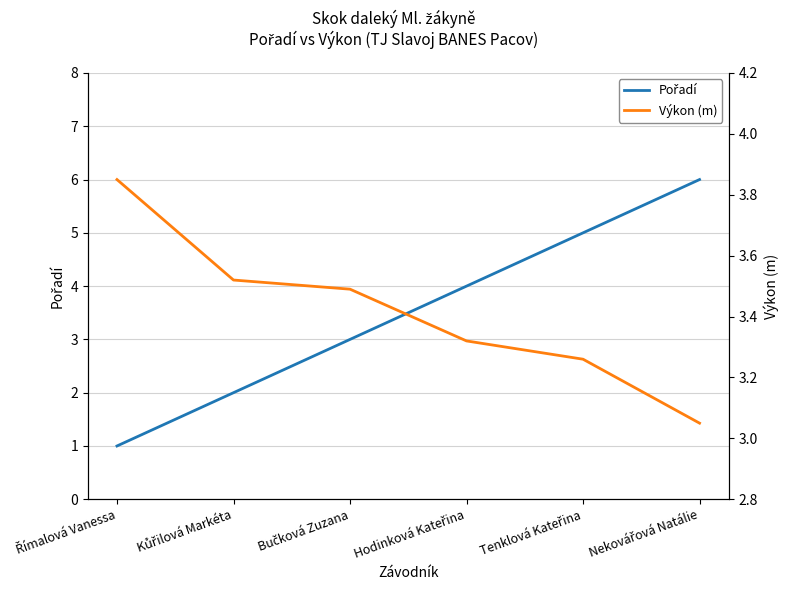

What position from the left is Bučková Zuzana?

3